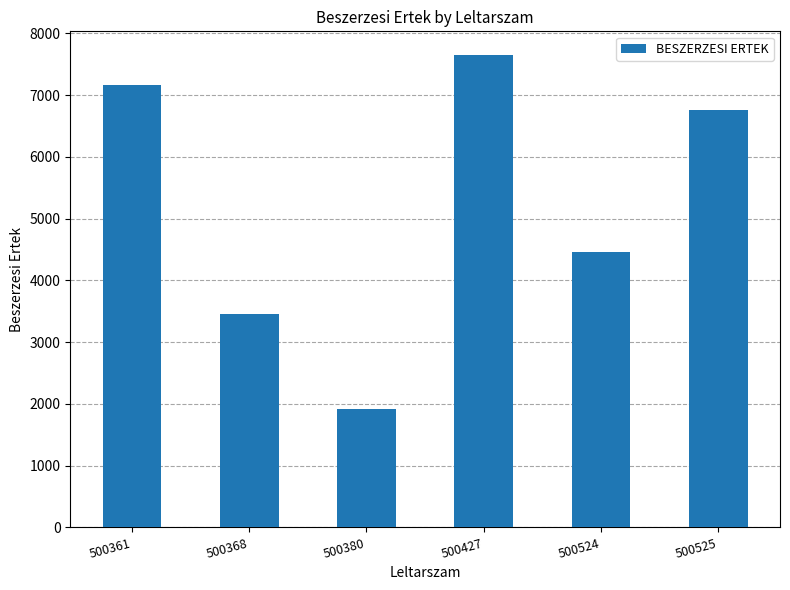

What is the sum of all values?

31408.6